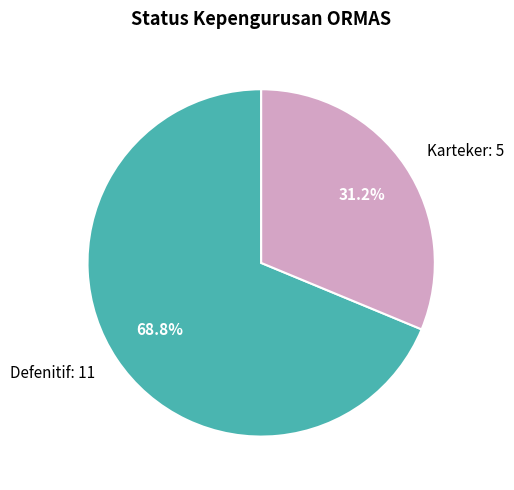

Which category accounts for the majority?

Defenitif